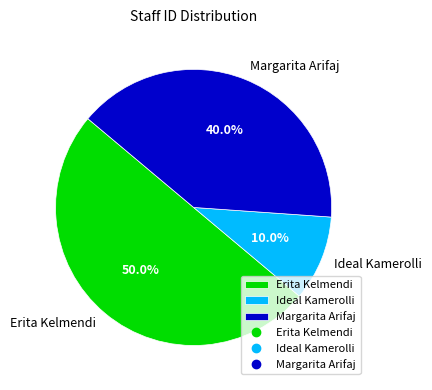

Is Ideal Kamerolli the majority of the pie?

No